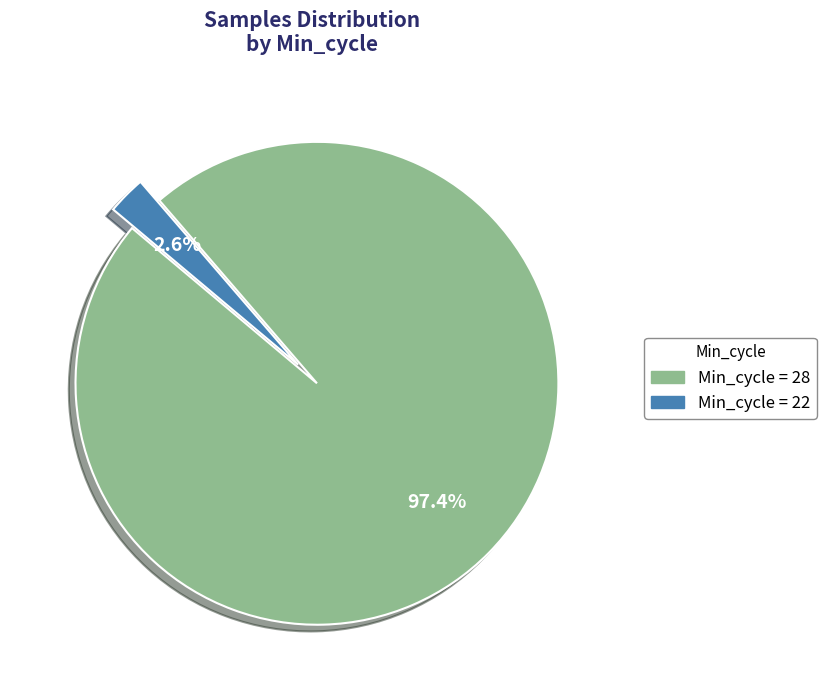

Is there a majority slice in this chart?

Yes